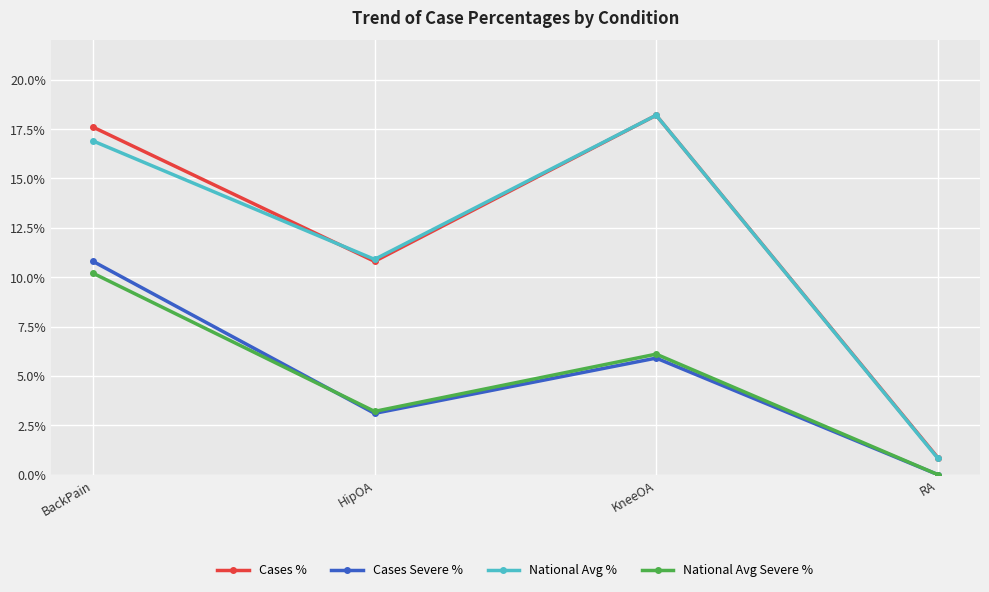

Count the number of data series in this chart.

4